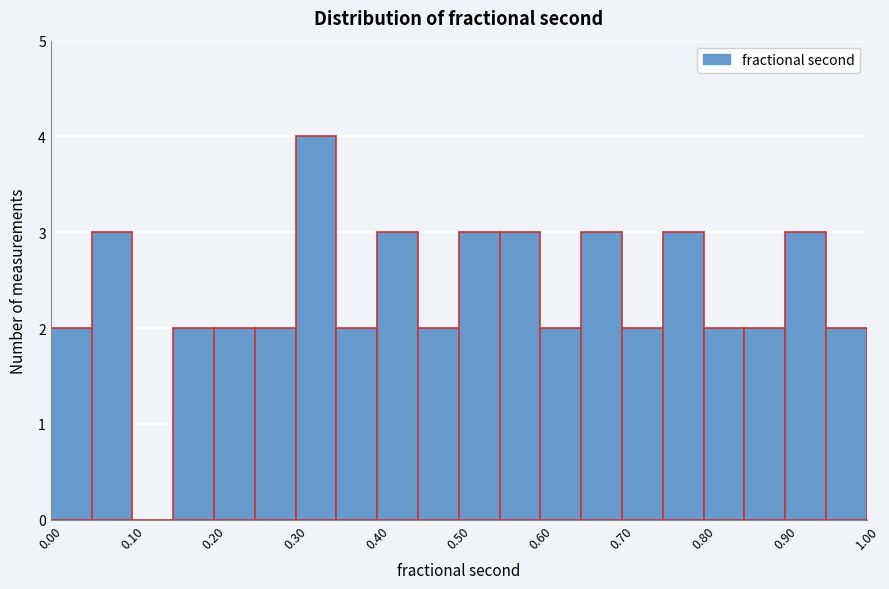

Which range on the x-axis has the tallest bar?

0.30 to 0.35